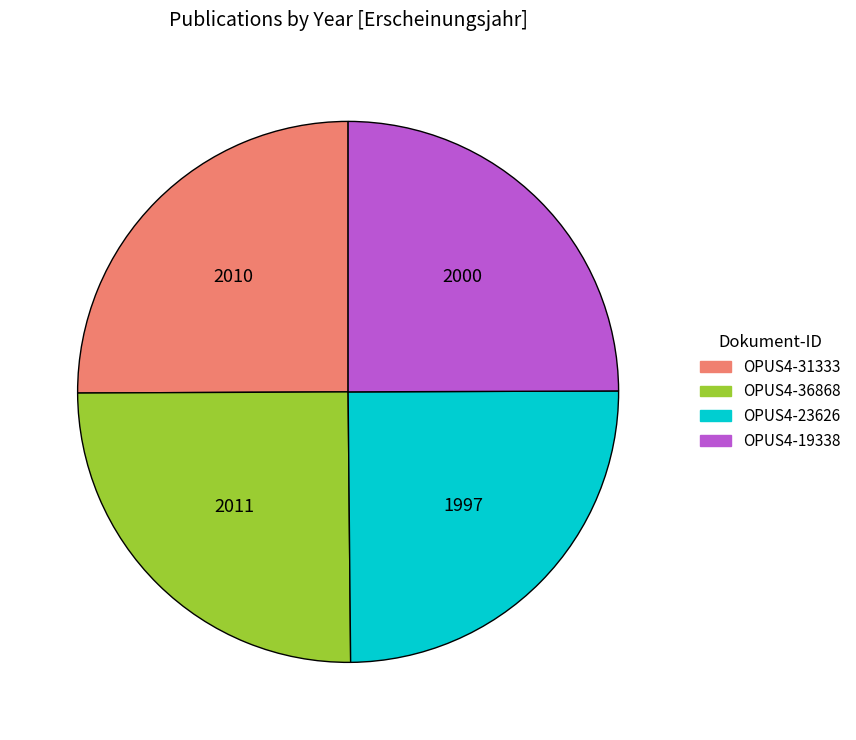

Is there a majority slice in this chart?

No